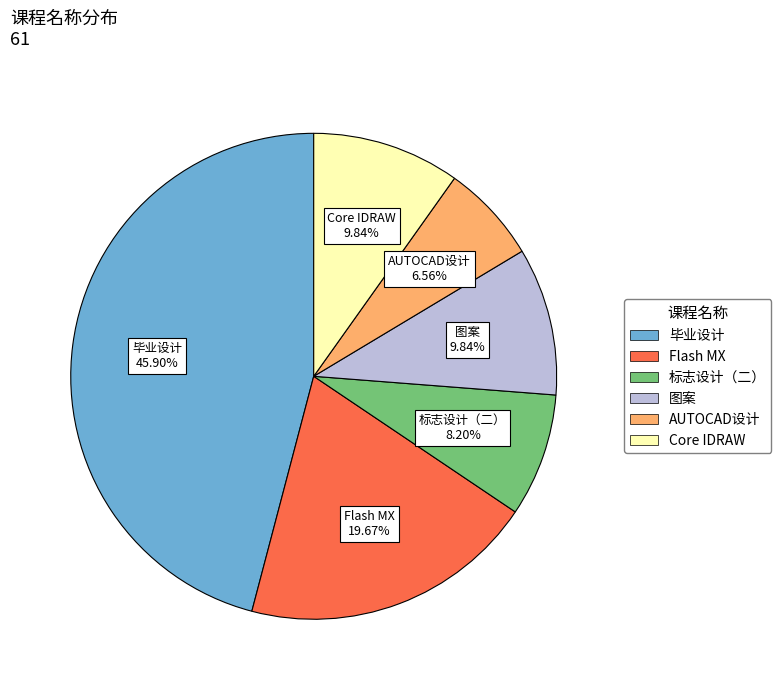

What percentage is the 标志设计（二） slice, to the nearest percent?

8%